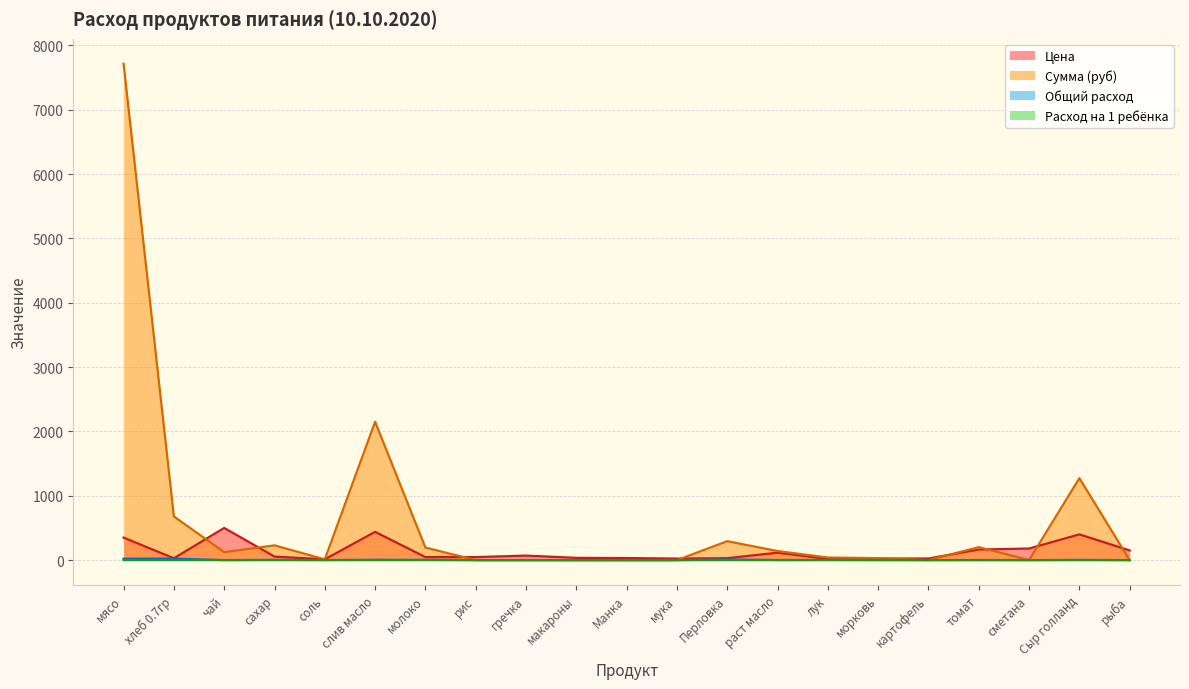

How many lines are shown in the chart?

4